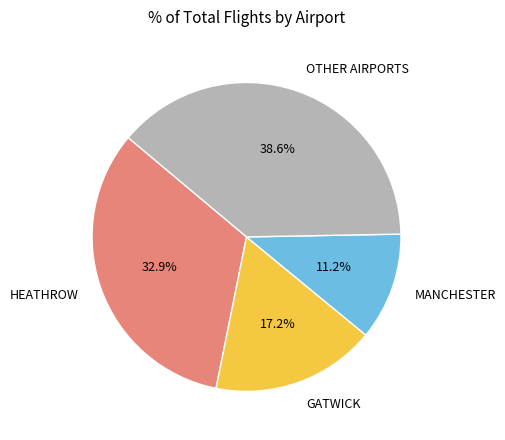

To the nearest percent, what portion does MANCHESTER represent?

11%